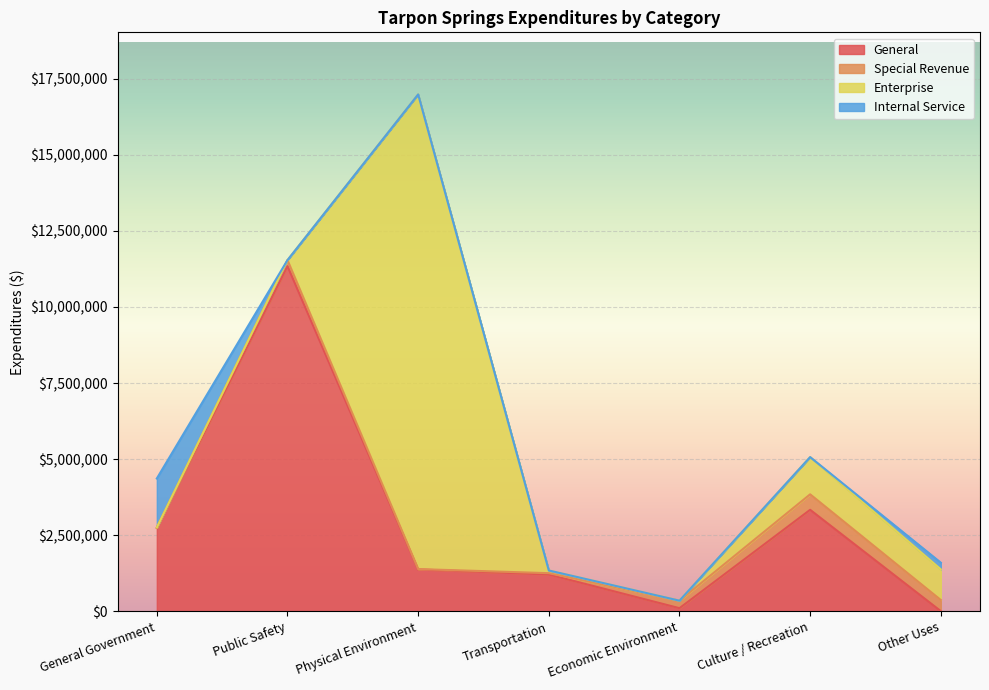

What is the difference between the maximum and second lowest values in the Special Revenue series?

497794